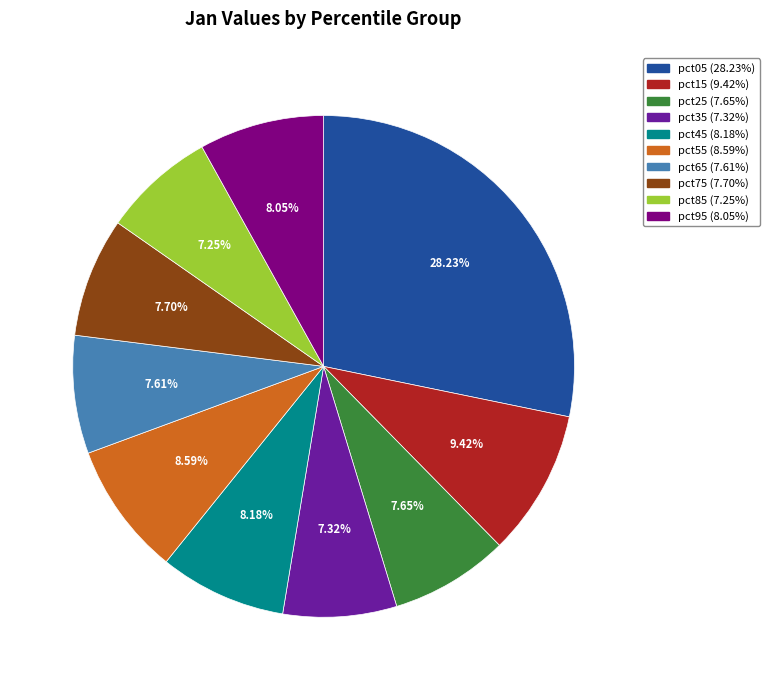

The pct35 slice represents 1% of the pie. True or false?

False